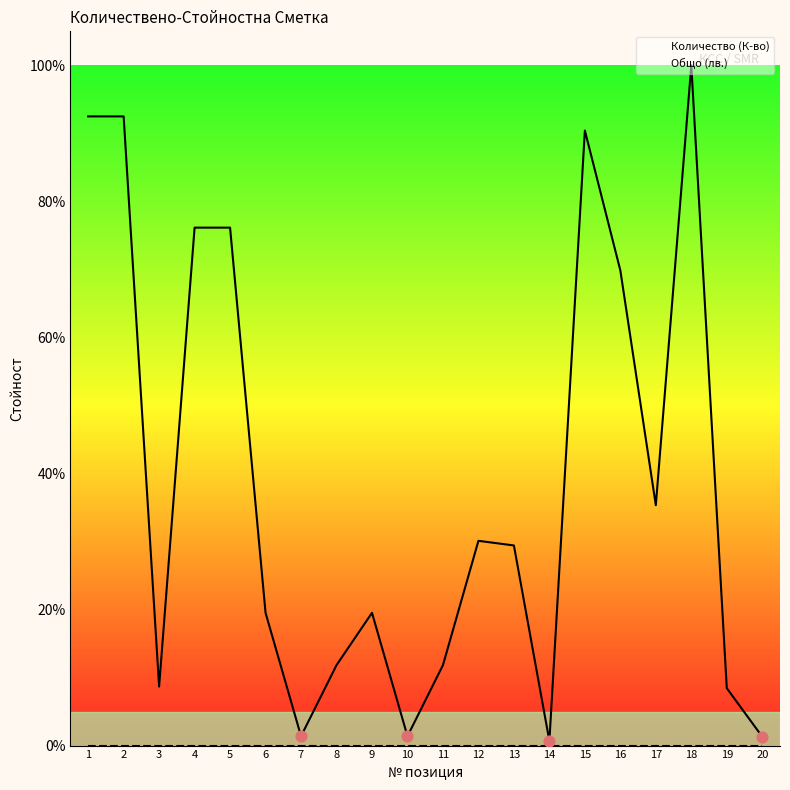

What is the total value across all series at 8?

11.8